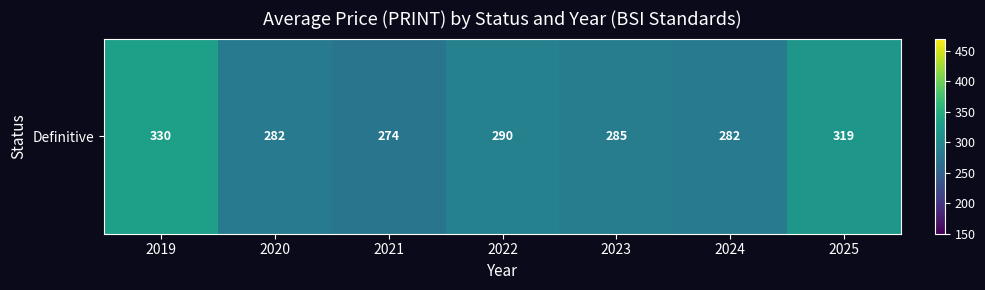

How many data points are less than 284?

3